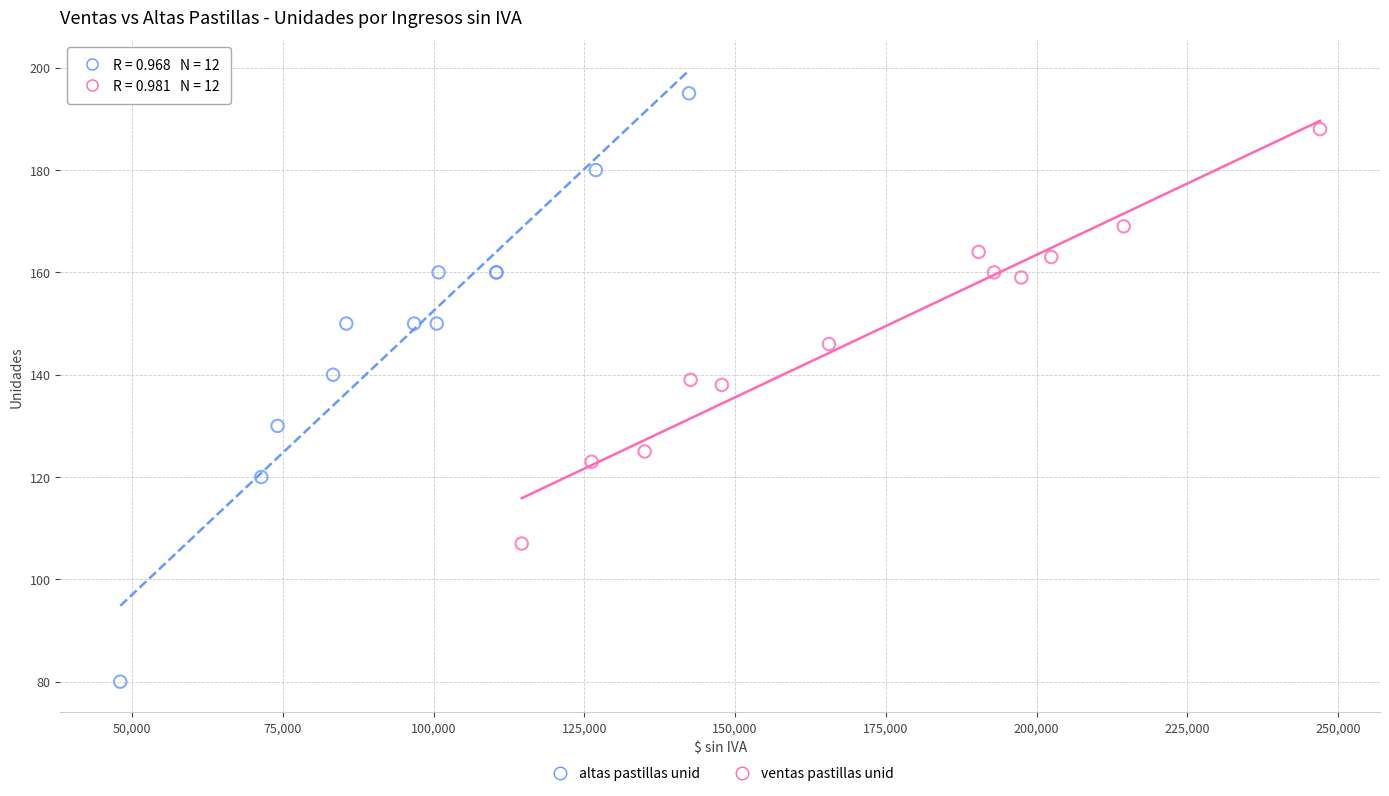

Which series reaches the minimum Y coordinate?

altas pastillas unid